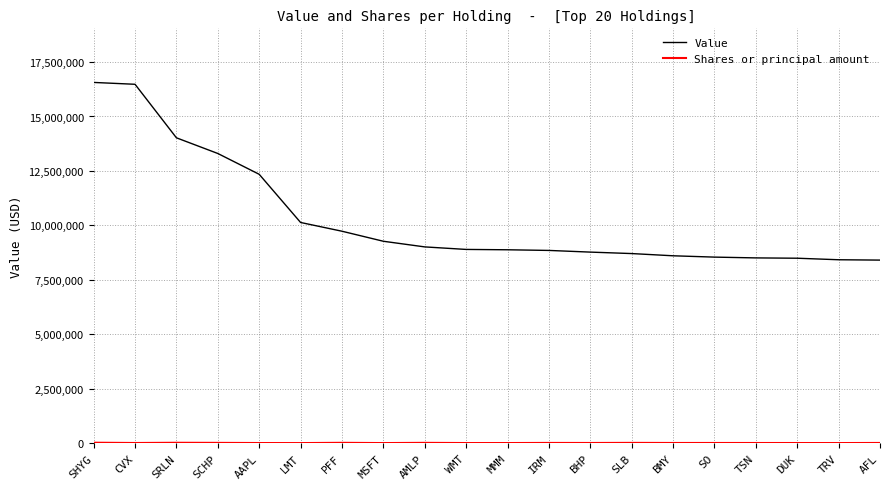

What is the difference between the Value values at DUK and SLB?

214000.0